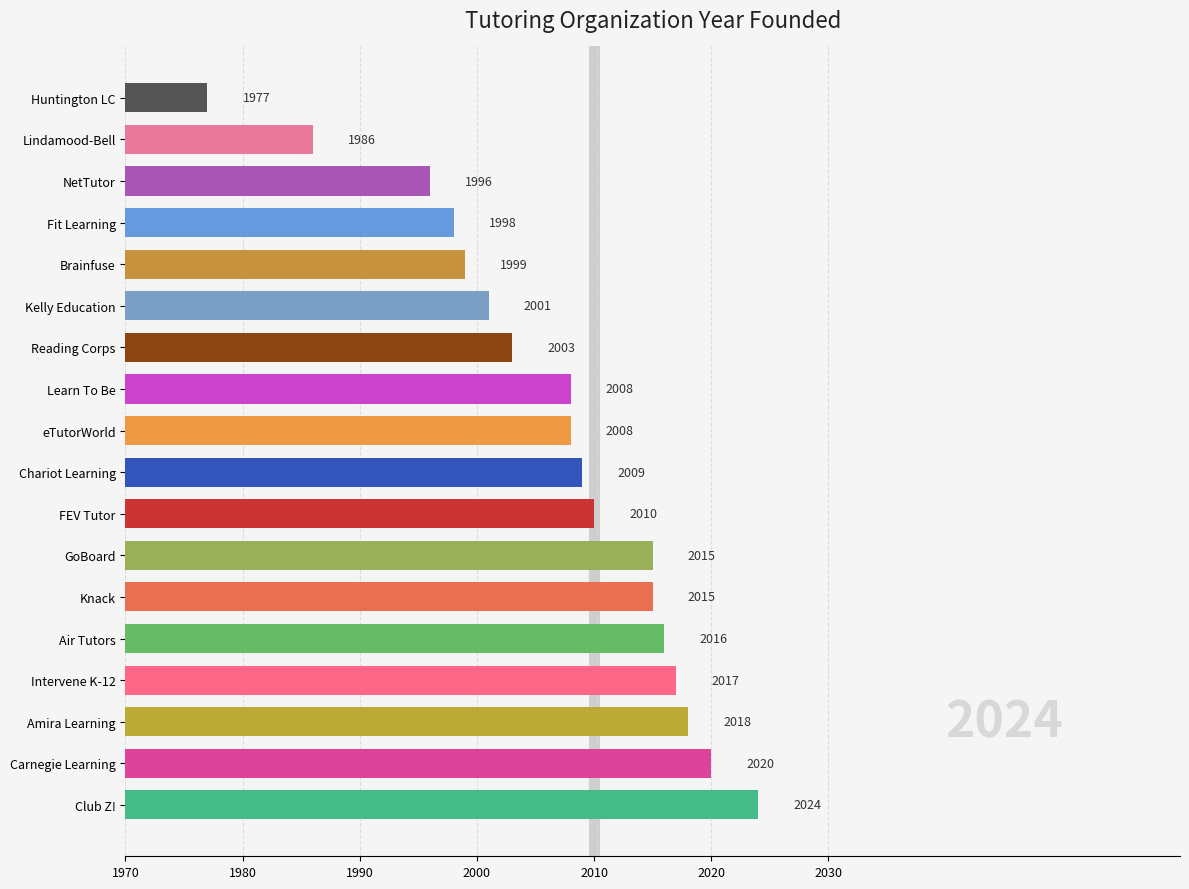

Which label corresponds to the largest value in the chart?

Club Z!